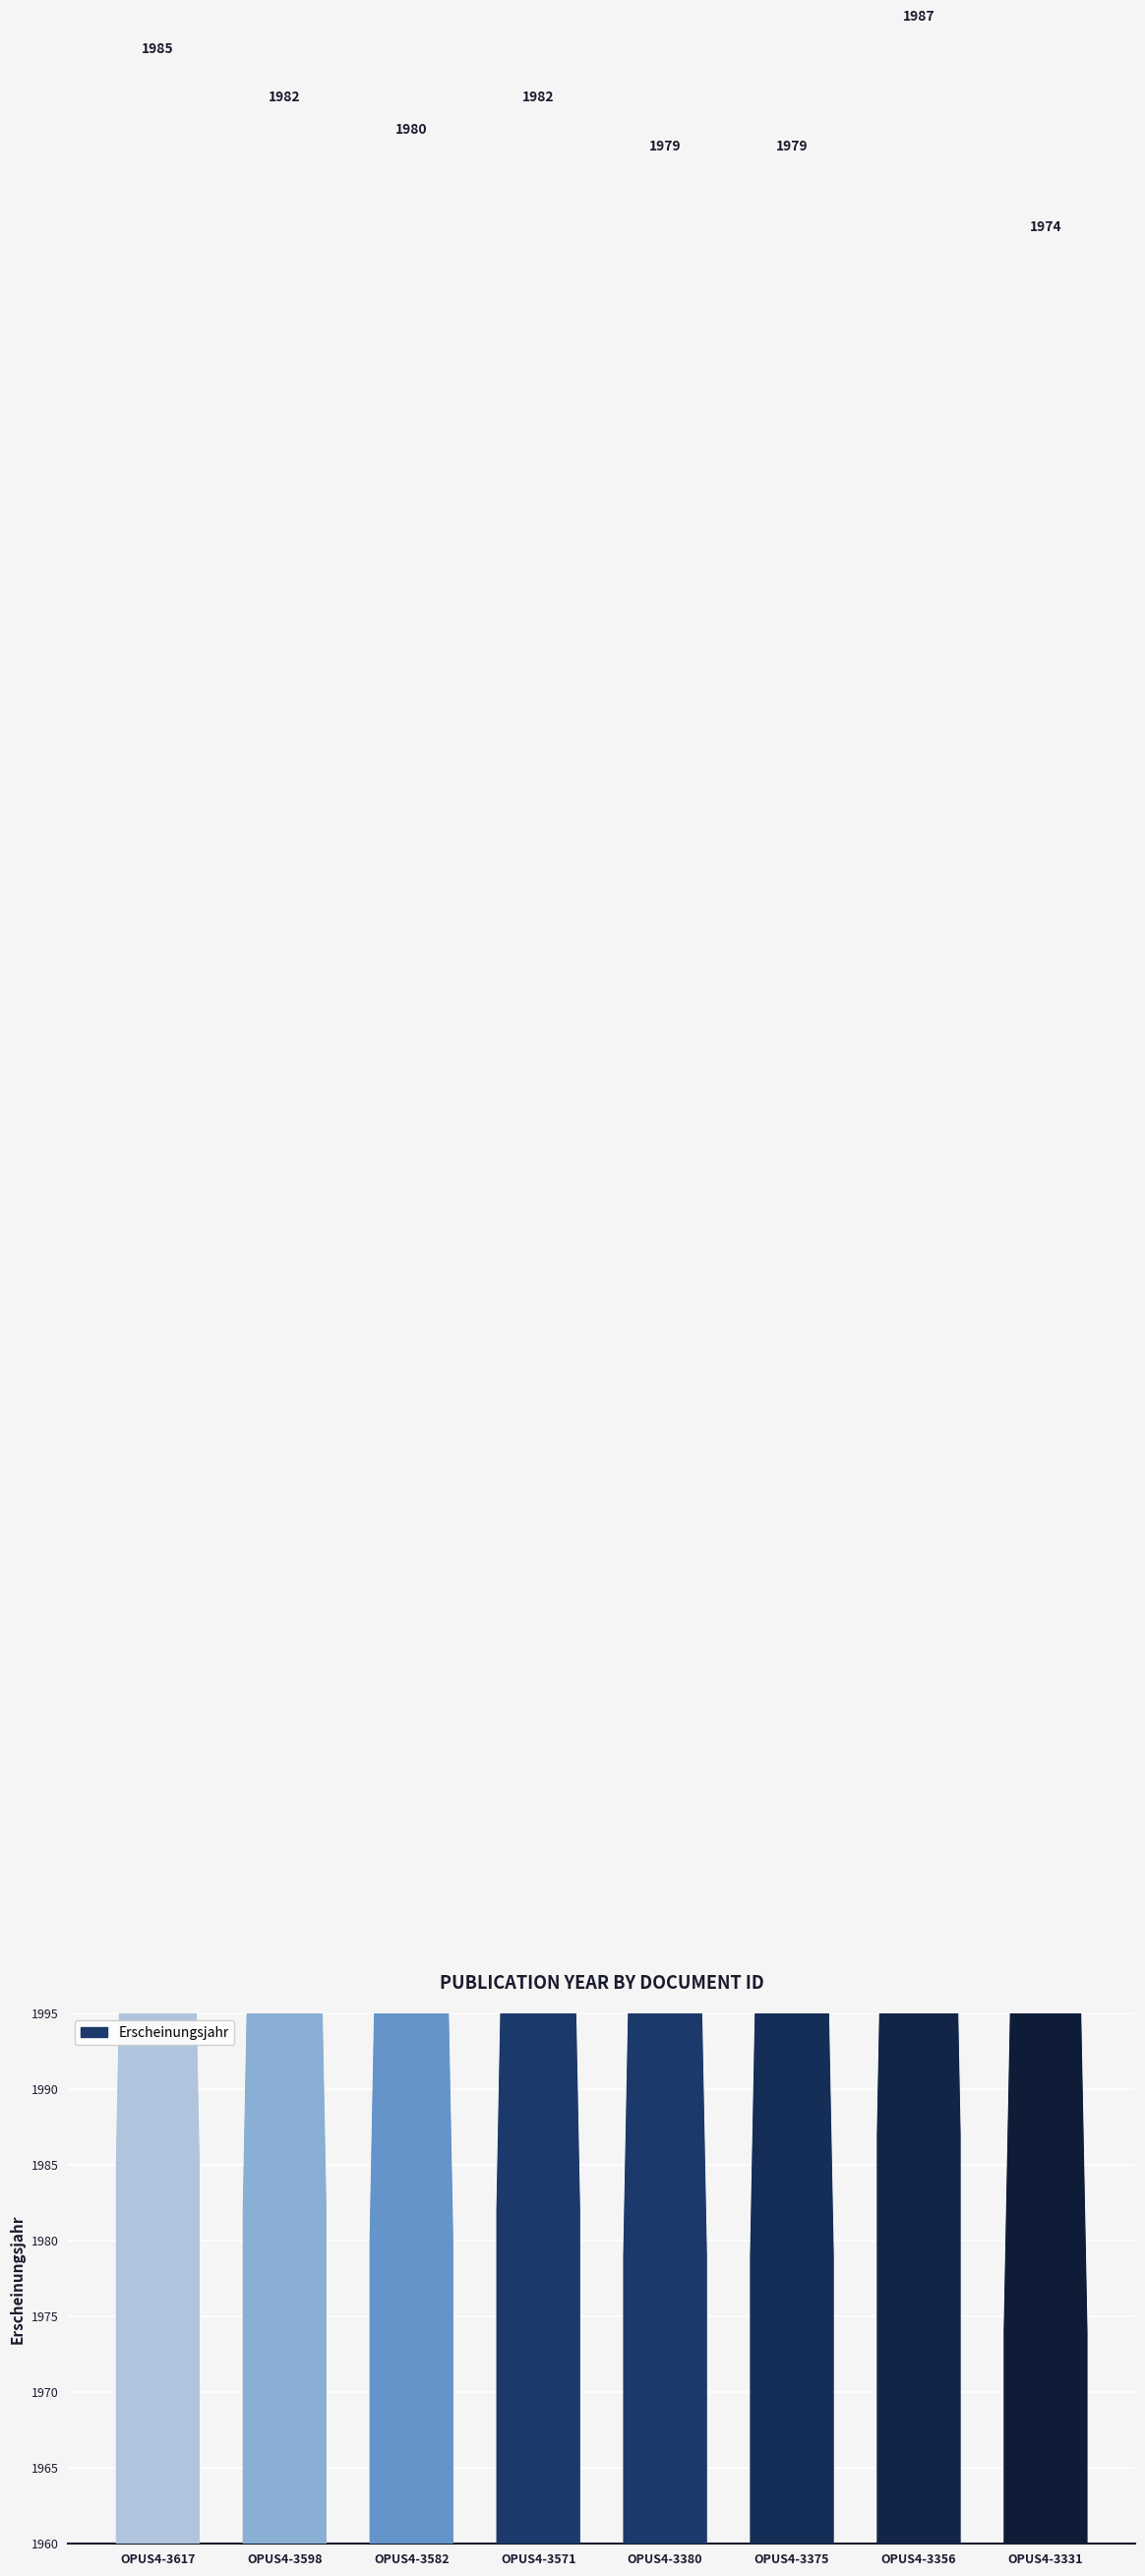

Which label corresponds to the largest value in the chart?

OPUS4-3356